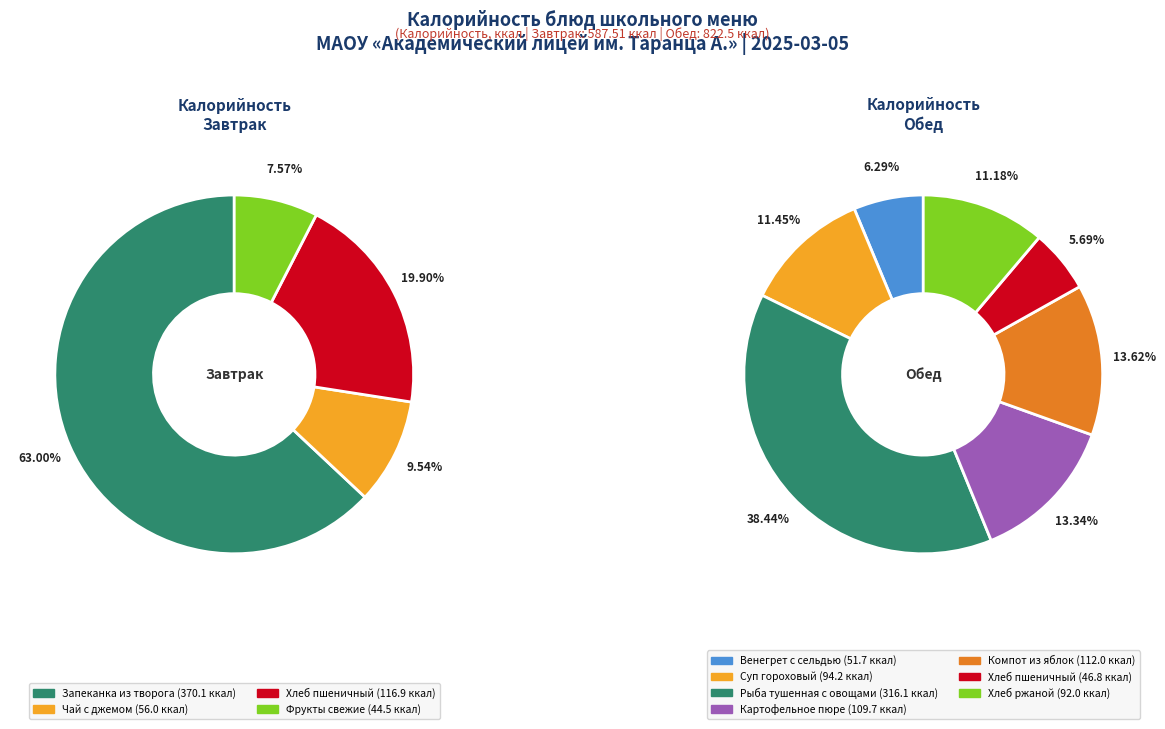

Does Хлеб пшеничный (завтрак) account for over 50% of the chart?

No